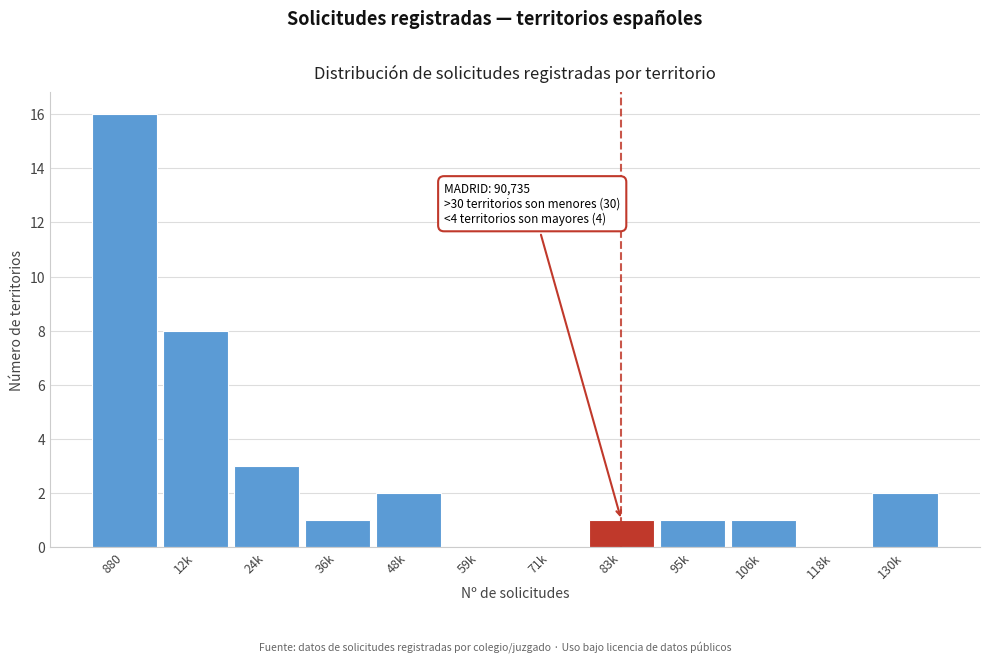

Reading left to right, transcribe all the data shown in this chart.

880=16	12k=8	24k=3	36k=1	48k=2	59k=0	71k=0	83k=1	95k=1	106k=1	118k=0	130k=2